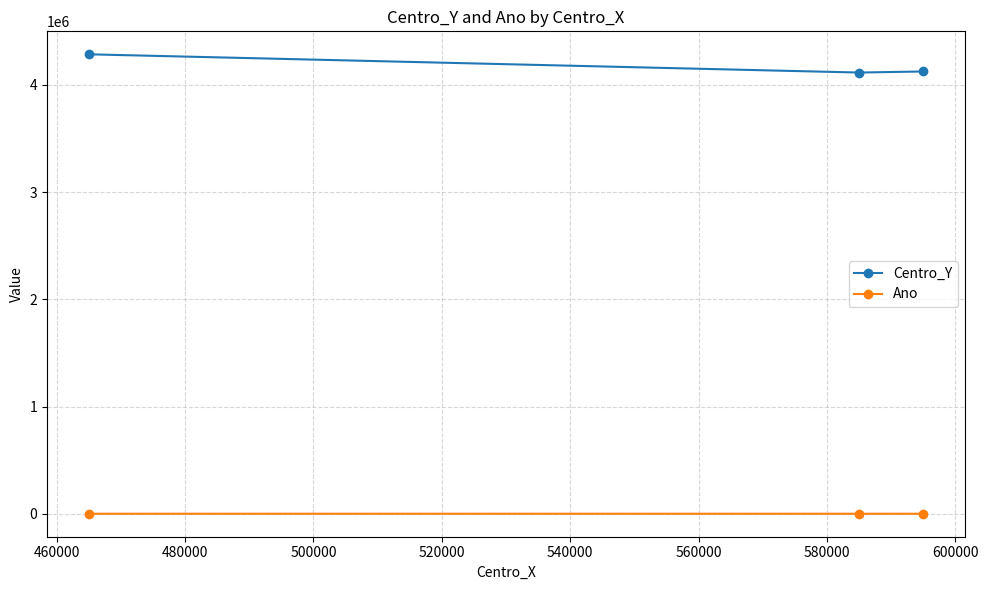

What is the value of the Ano point at the 3rd from the left?

2020